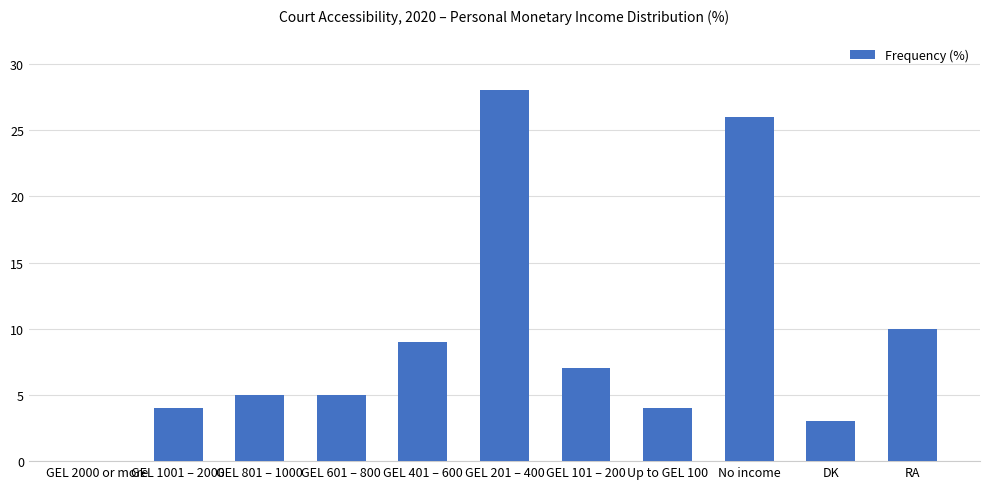

What is the sum of the values at No income and GEL 601 – 800?

31